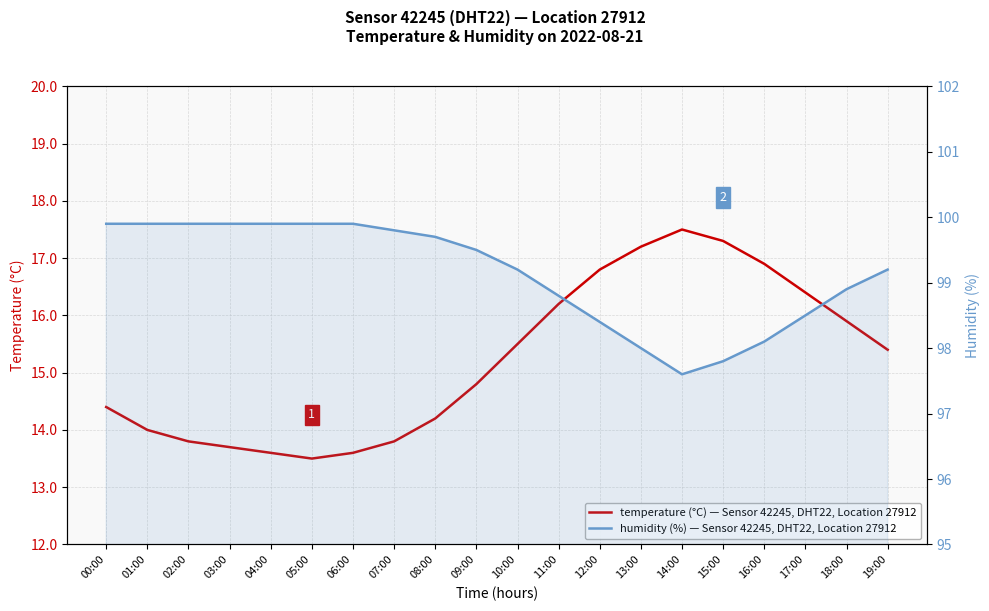

True or false: temperature (°C) — Sensor 42245, DHT22, Location 27912 and humidity (%) — Sensor 42245, DHT22, Location 27912 cross at least once.

False